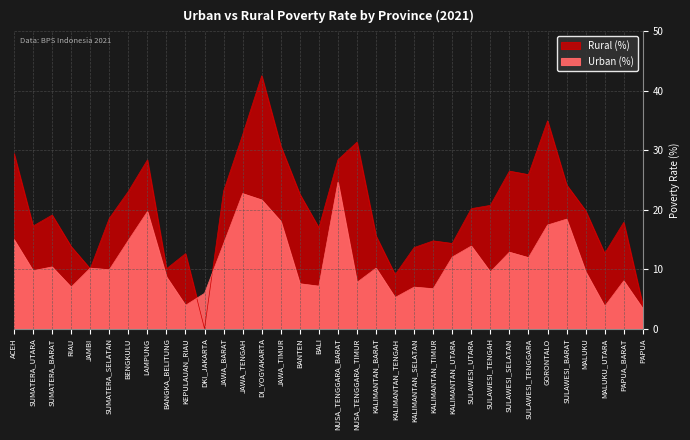

Which category has the highest value in the Rural (%) series?

DI_YOGYAKARTA